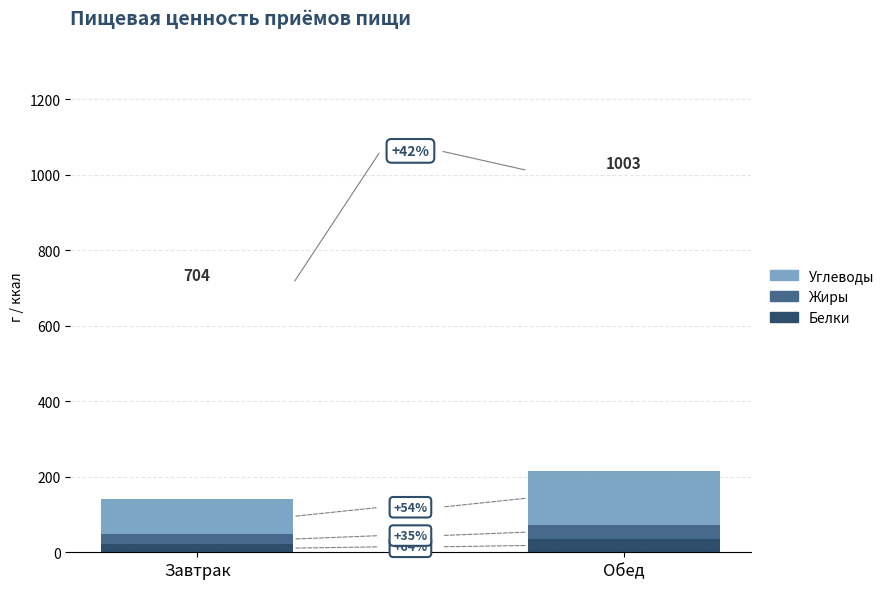

Is it true that Углеводы equals 94 at Завтрак?

True